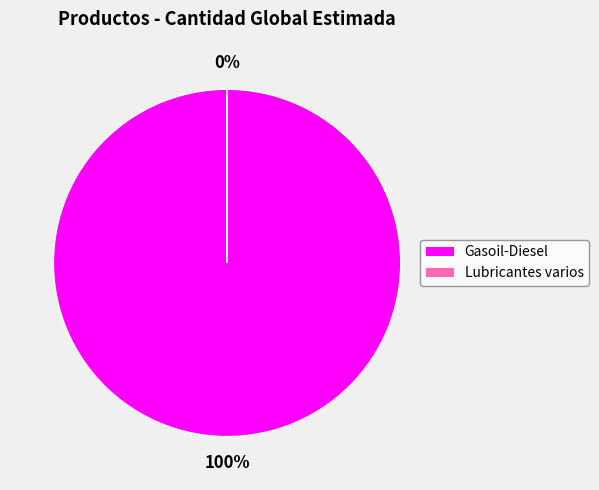

How many segments does this pie chart have?

2